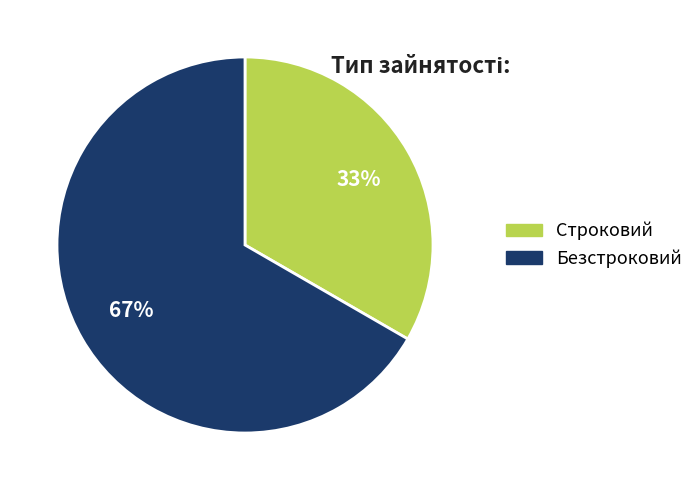

To the nearest percent, what percentage of the pie is Безстроковий?

67%